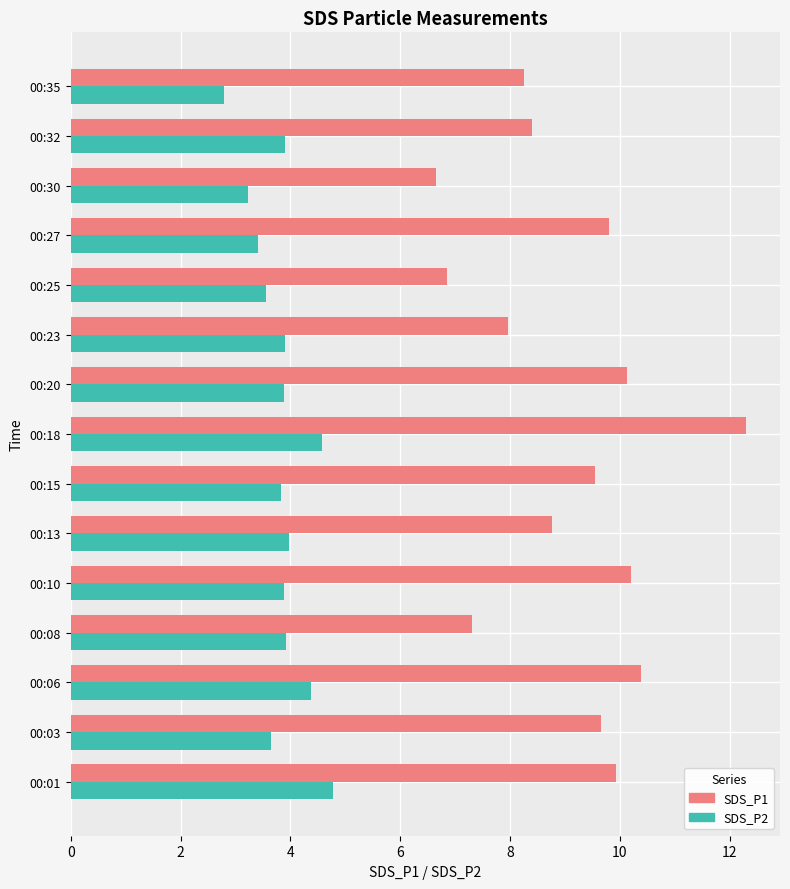

What is the average value of the SDS_P1 series?

9.1